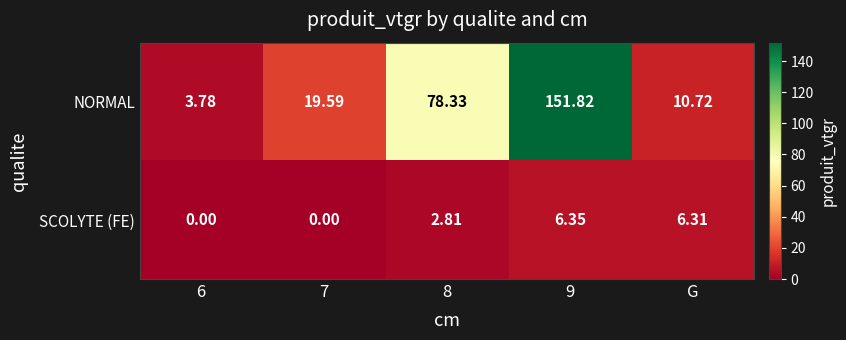

Rank the series by their average value, from highest to lowest.

NORMAL, SCOLYTE (FE)